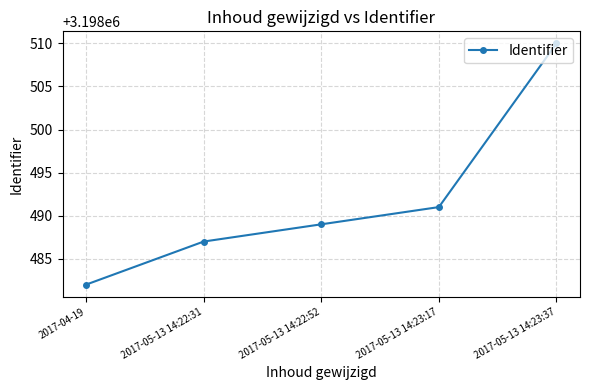

Rank the categories by value from lowest to highest.

2017-04-19, 2017-05-13 14:22:31, 2017-05-13 14:22:52, 2017-05-13 14:23:17, 2017-05-13 14:23:37